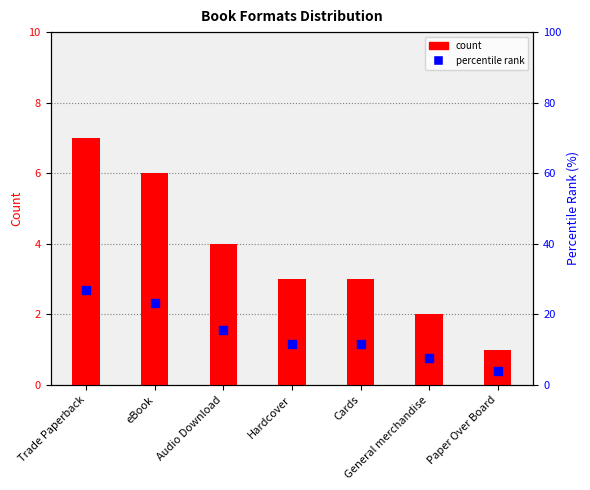

Which series has the largest total across all categories?

percentile rank